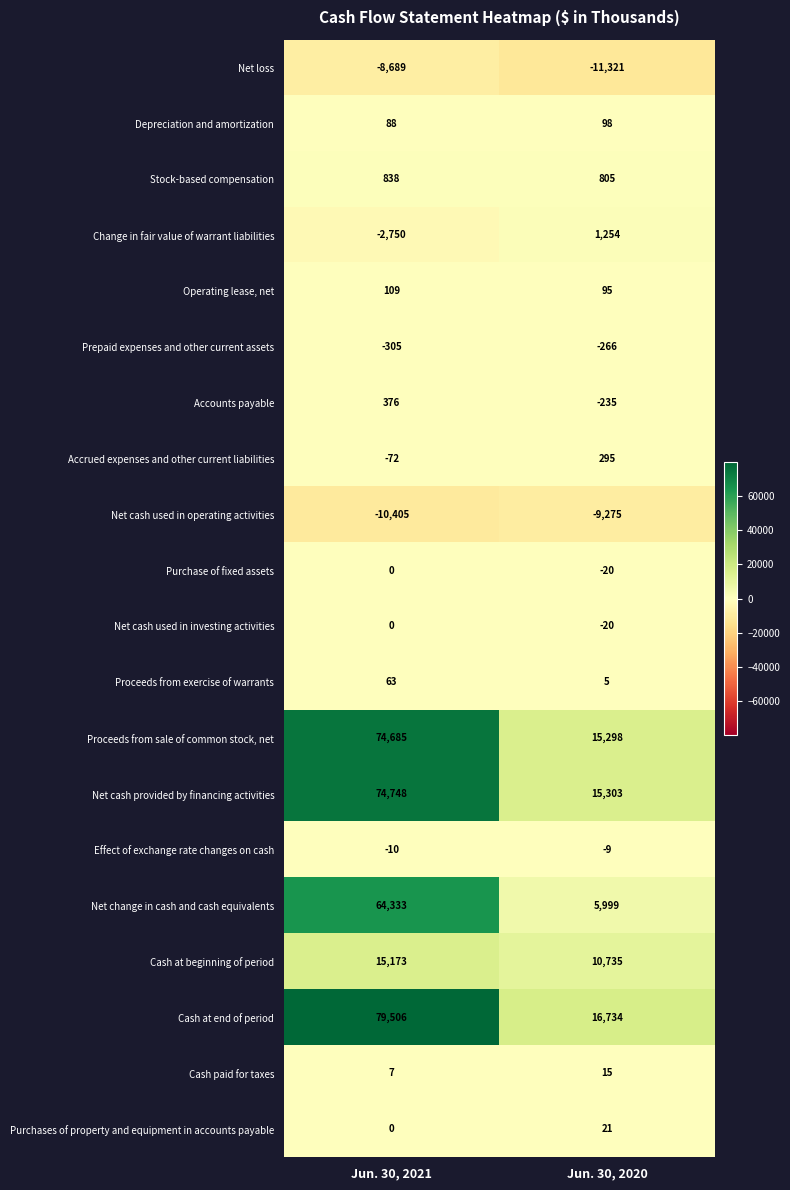

The value of Depreciation and amortization at Jun. 30, 2021 is 19. True or false?

False